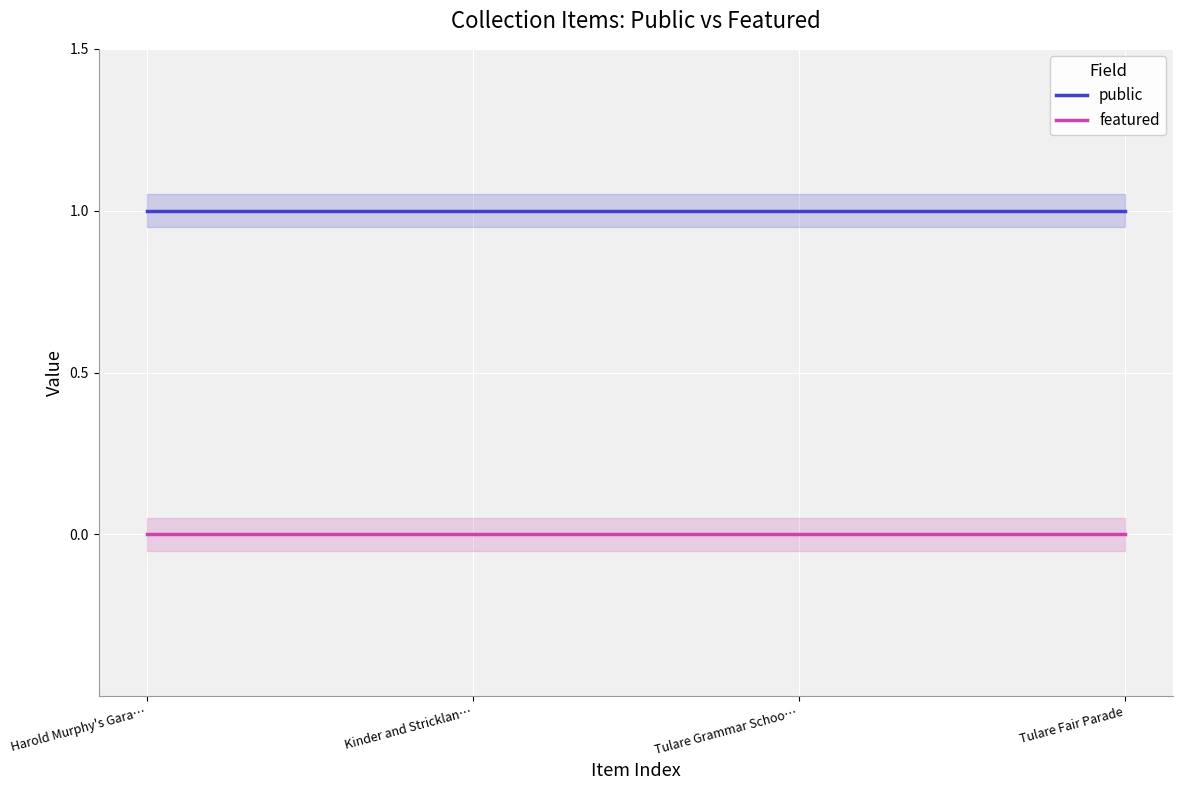

Rank the series at Tulare Grammar Schoo… from highest to lowest value.

public, featured